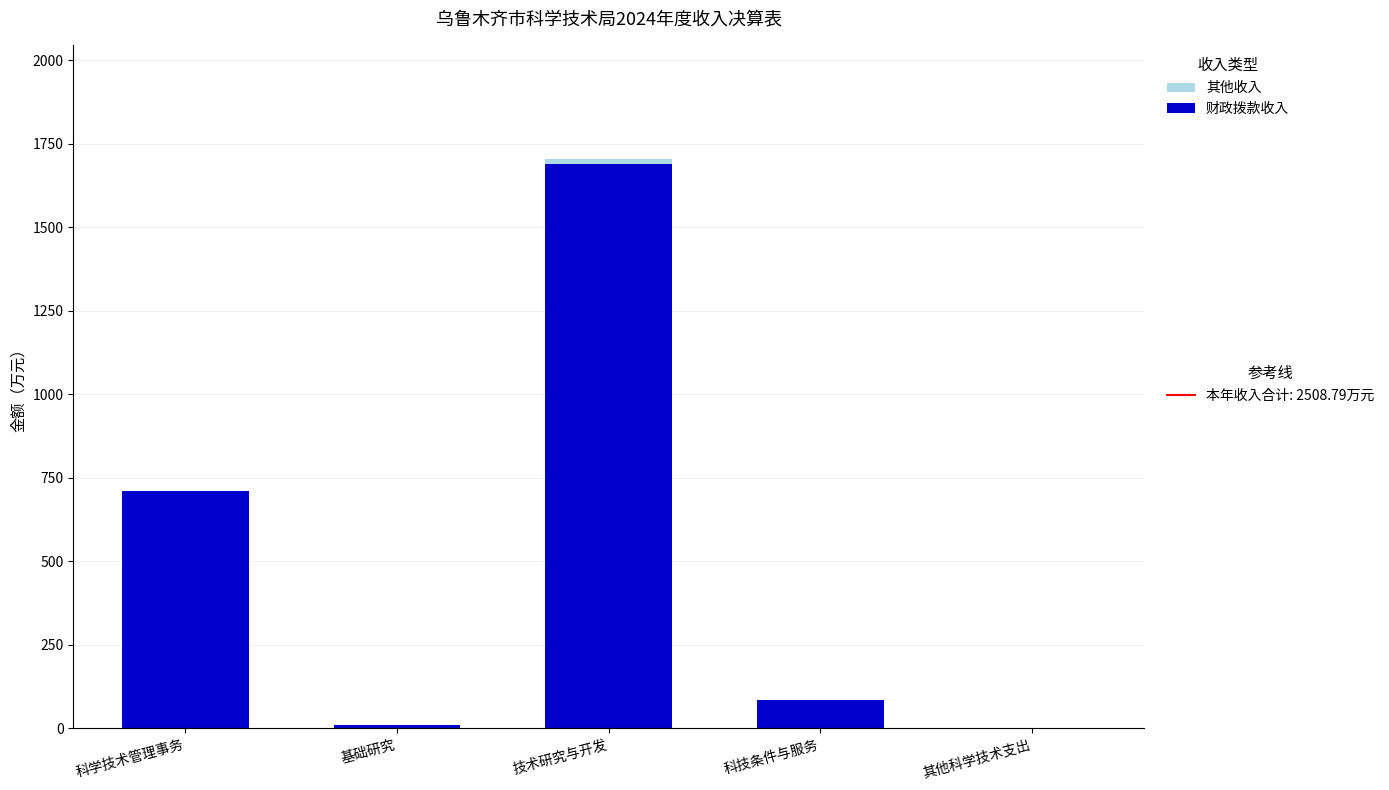

At which category is the sum across all series the highest?

技术研究与开发